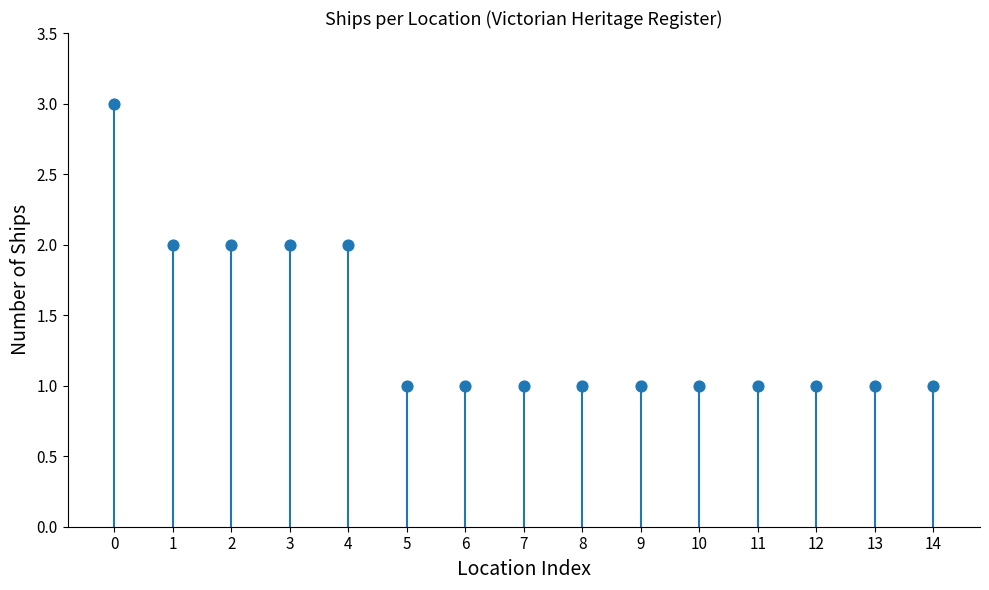

Count the number of points in this scatter plot.

15